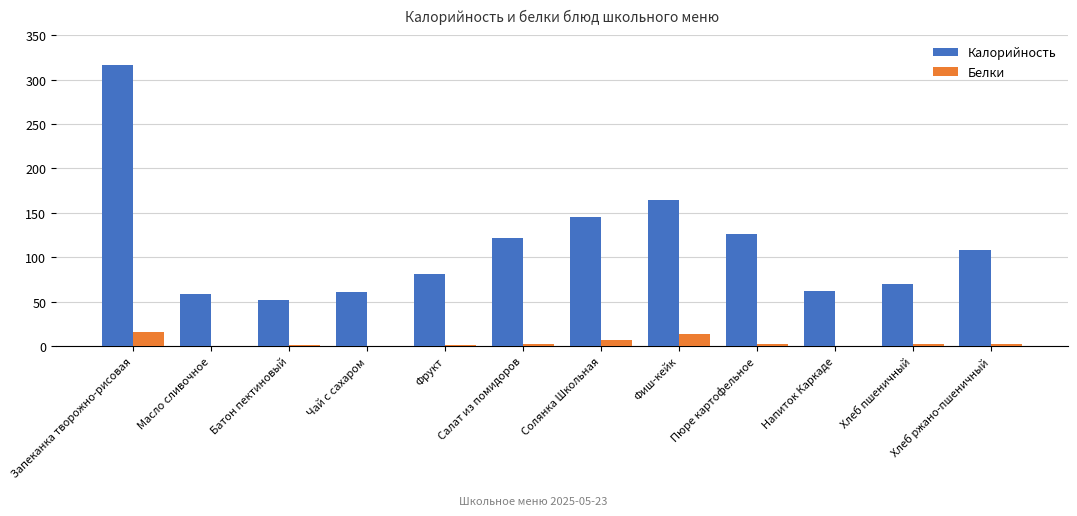

How many data points in Калорийность are above 107?

6